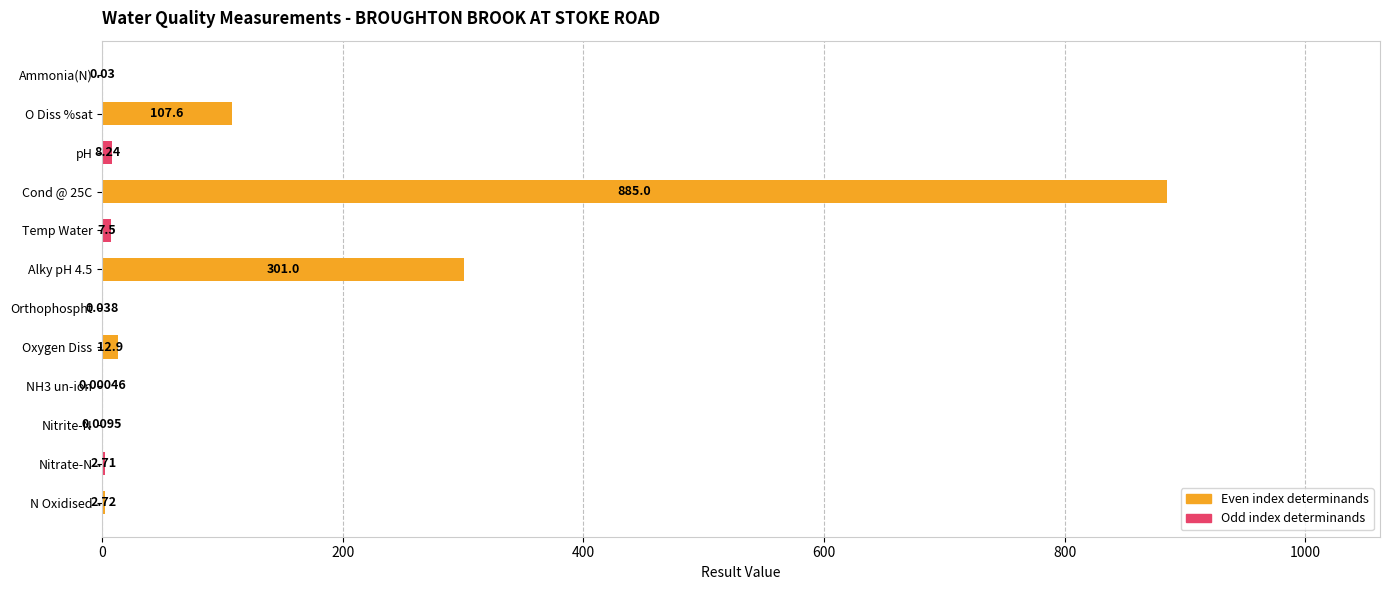

Are the bars horizontal?

Yes